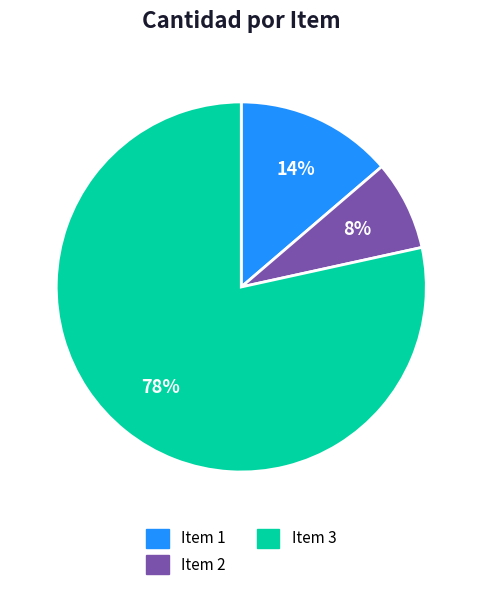

How many slices are in this pie chart?

3